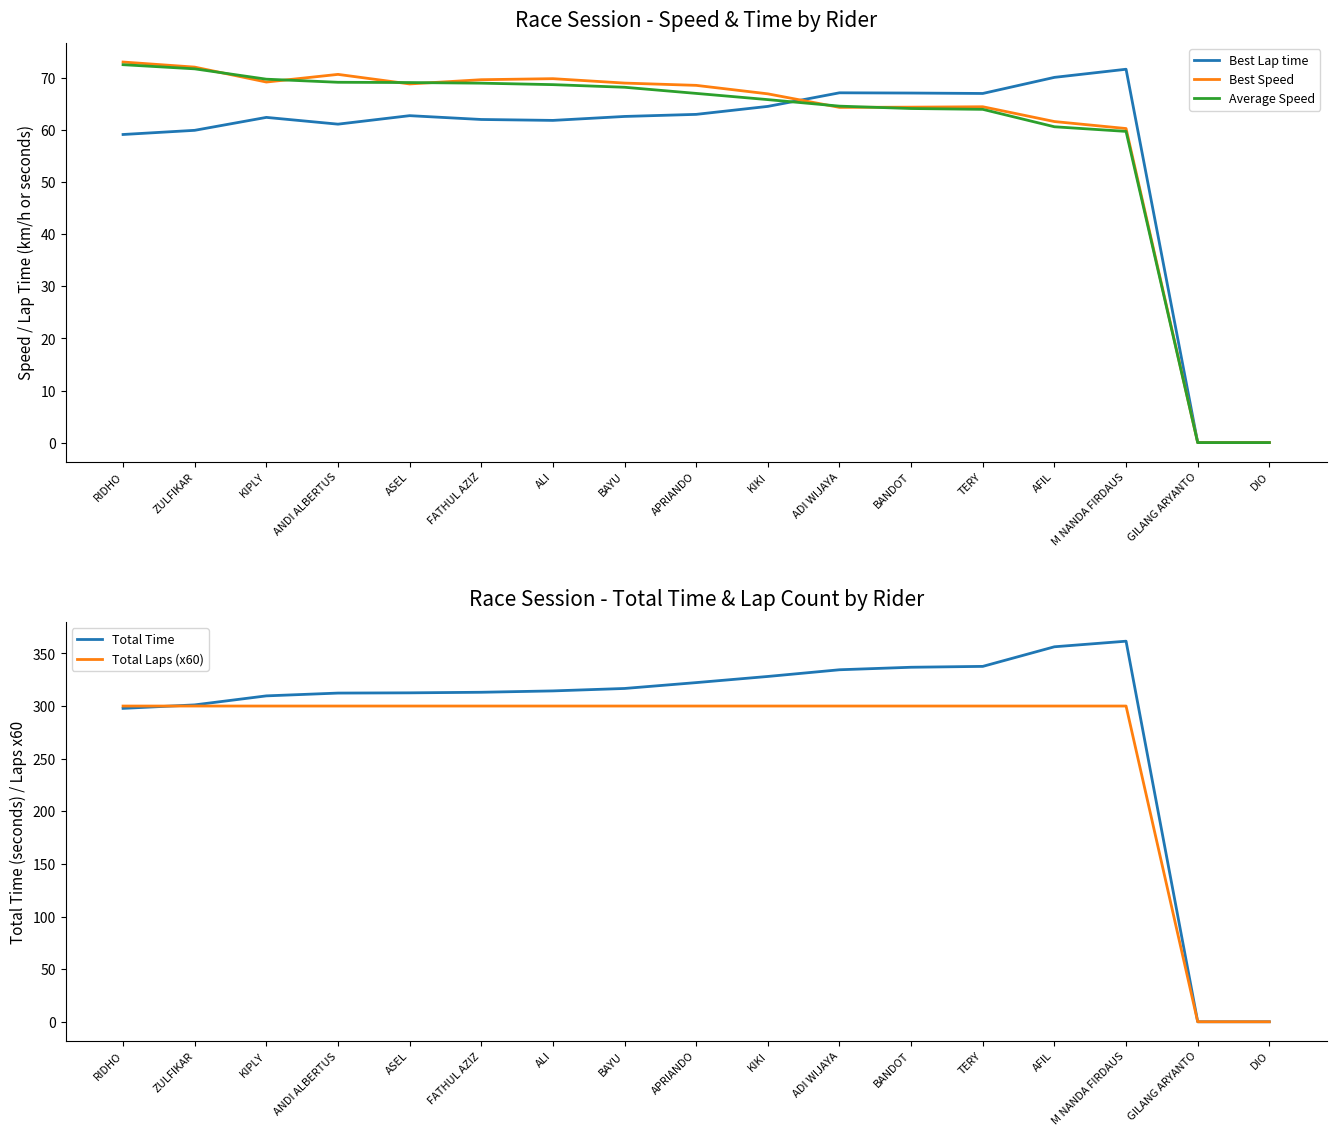

True or false: Average Speed and Total Laps (x60) intersect in this chart.

False